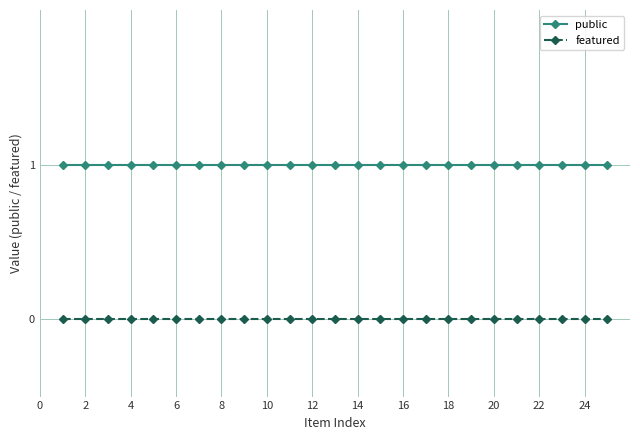

Does the chart have visible grid lines?

Yes